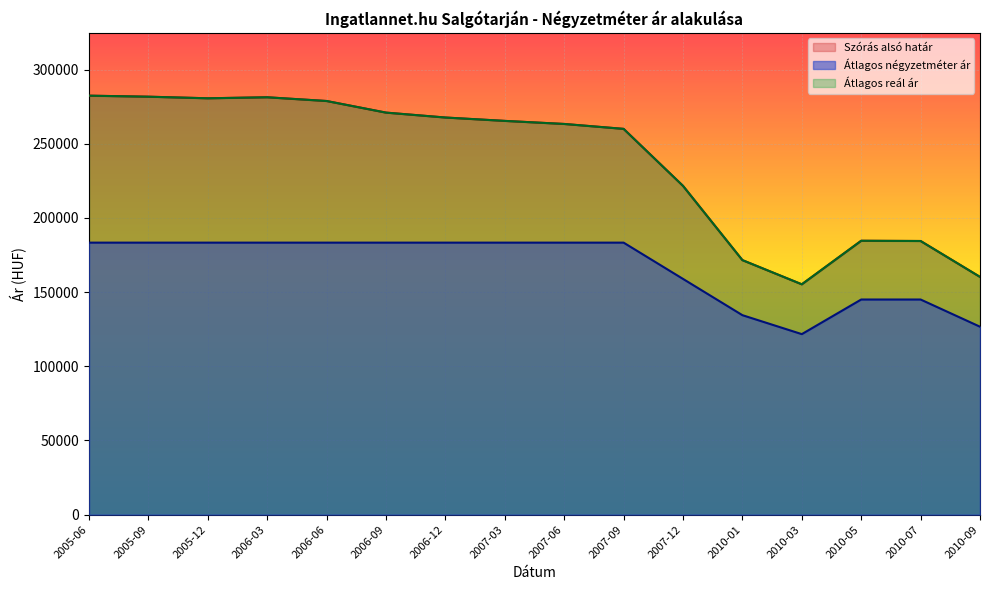

What is the spread (max minus min) of values at 2010-07?

39428